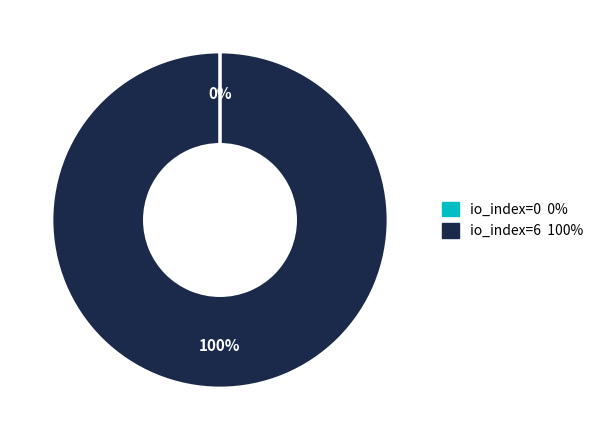

To the nearest percent, what is the difference between the largest and smallest slice percentages?

100%